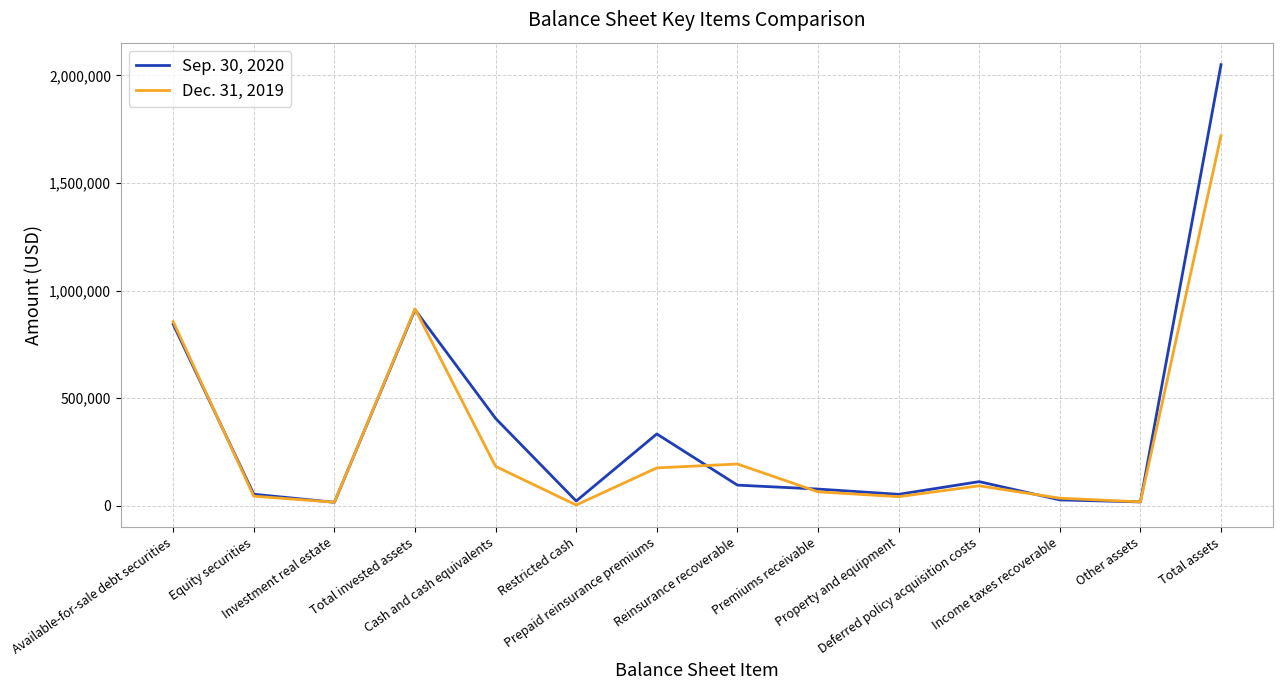

Which series ends up on top after the final intersection of Sep. 30, 2020 and Dec. 31, 2019?

Sep. 30, 2020